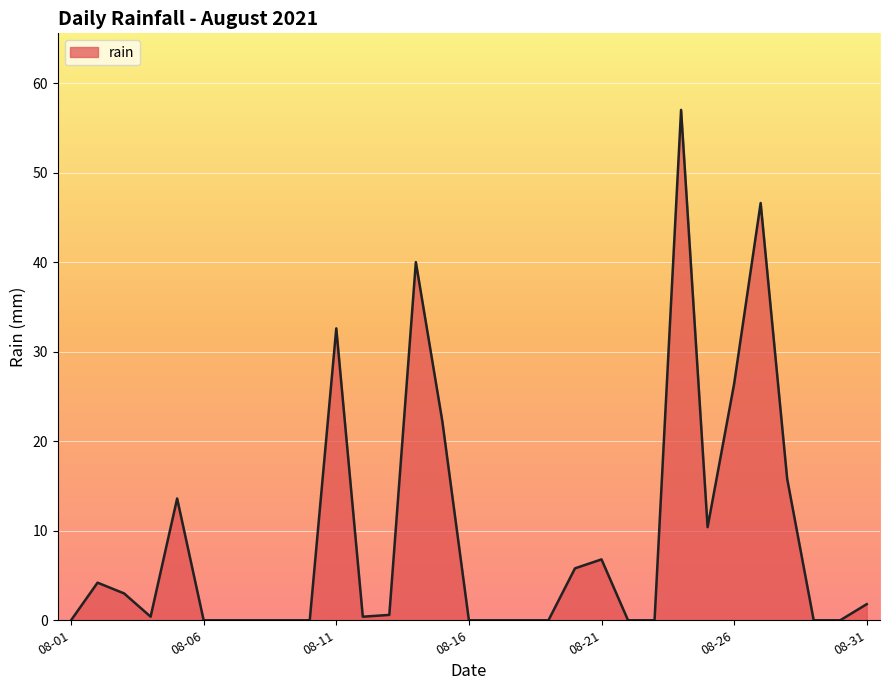

What is the maximum value shown in the chart?

57.0